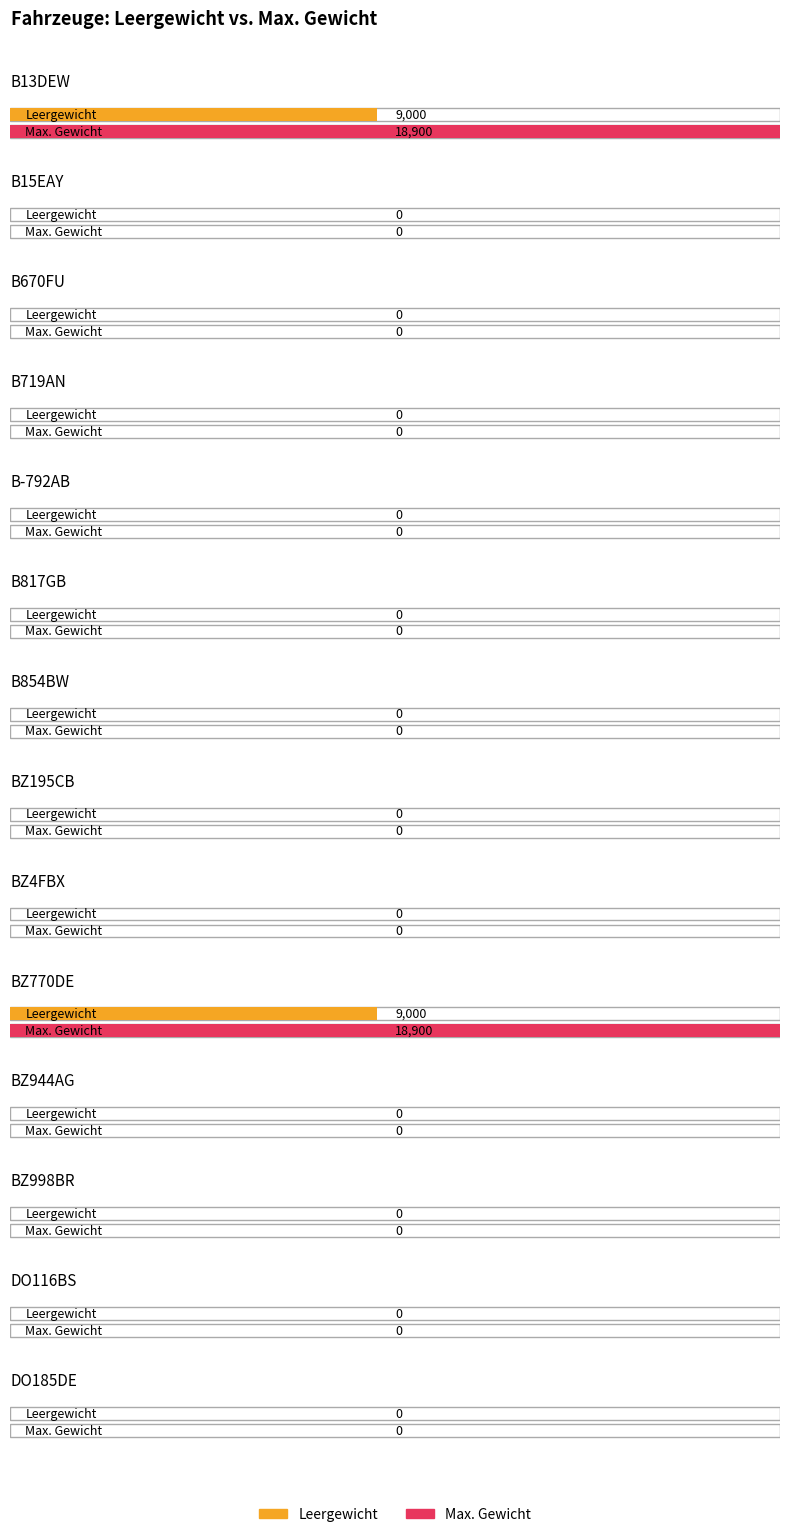

Rank the series by their average value, from lowest to highest.

Leergewicht, Max. Gewicht